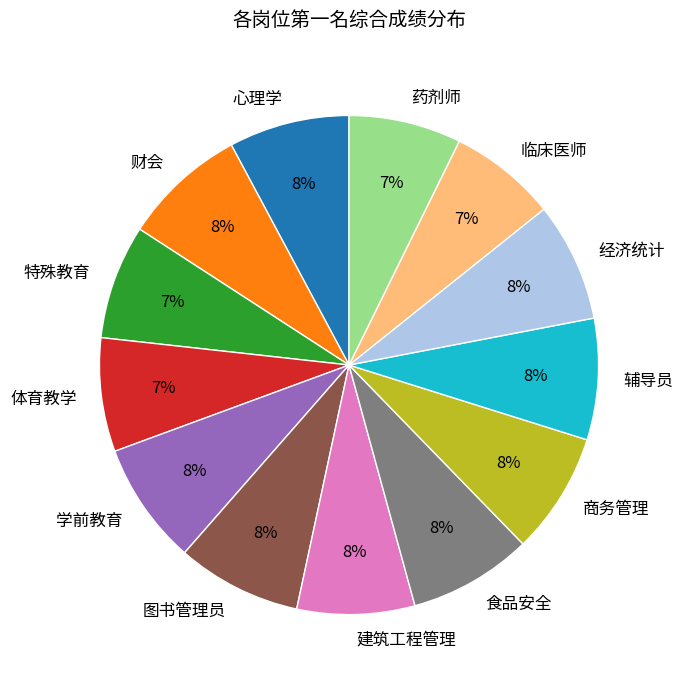

Is there a majority slice in this chart?

No